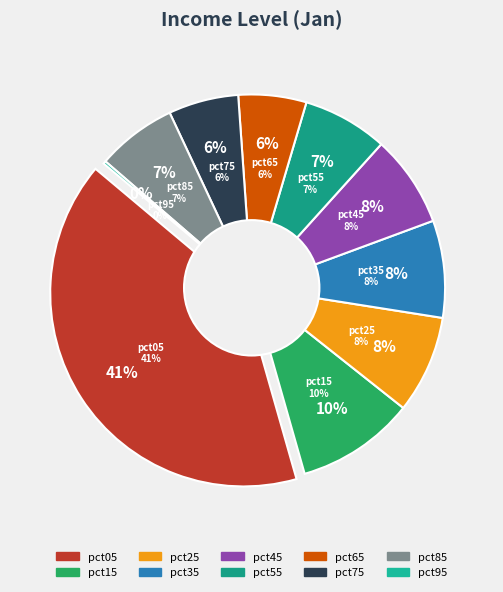

To the nearest percent, what percentage of the pie is pct05?

41%